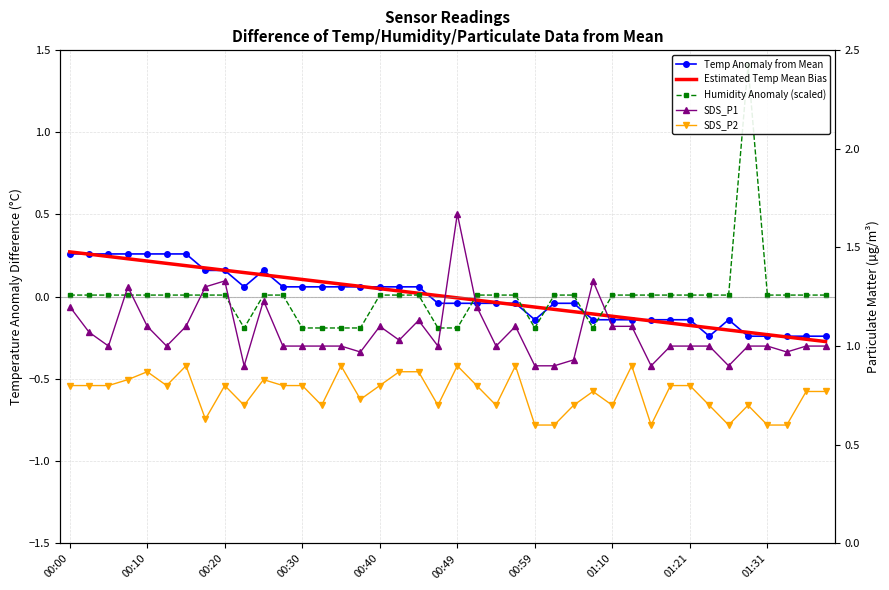

At how many categories does at least one series exceed 1?

18